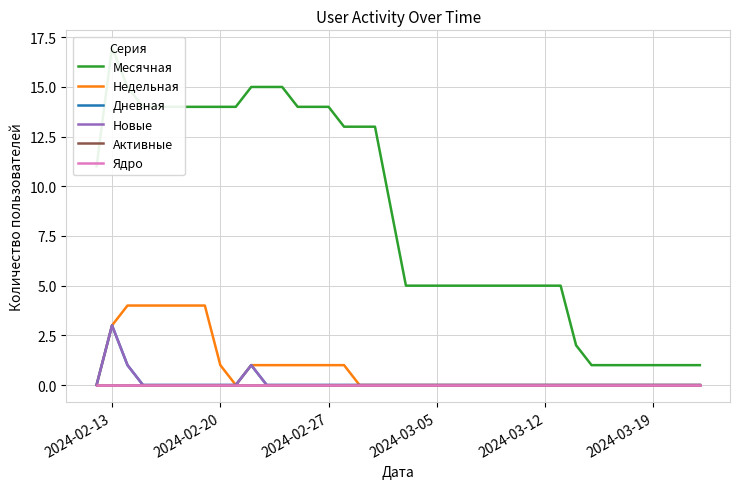

Count the number of data series in this chart.

6